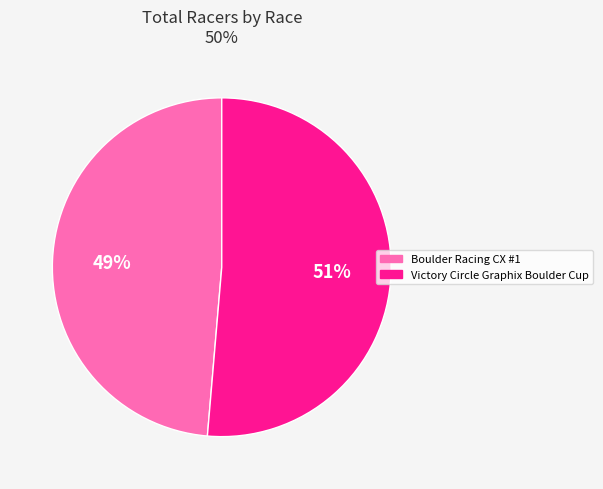

Combined, do Boulder Racing CX #1 and Victory Circle Graphix Boulder Cup account for over 50%?

Yes